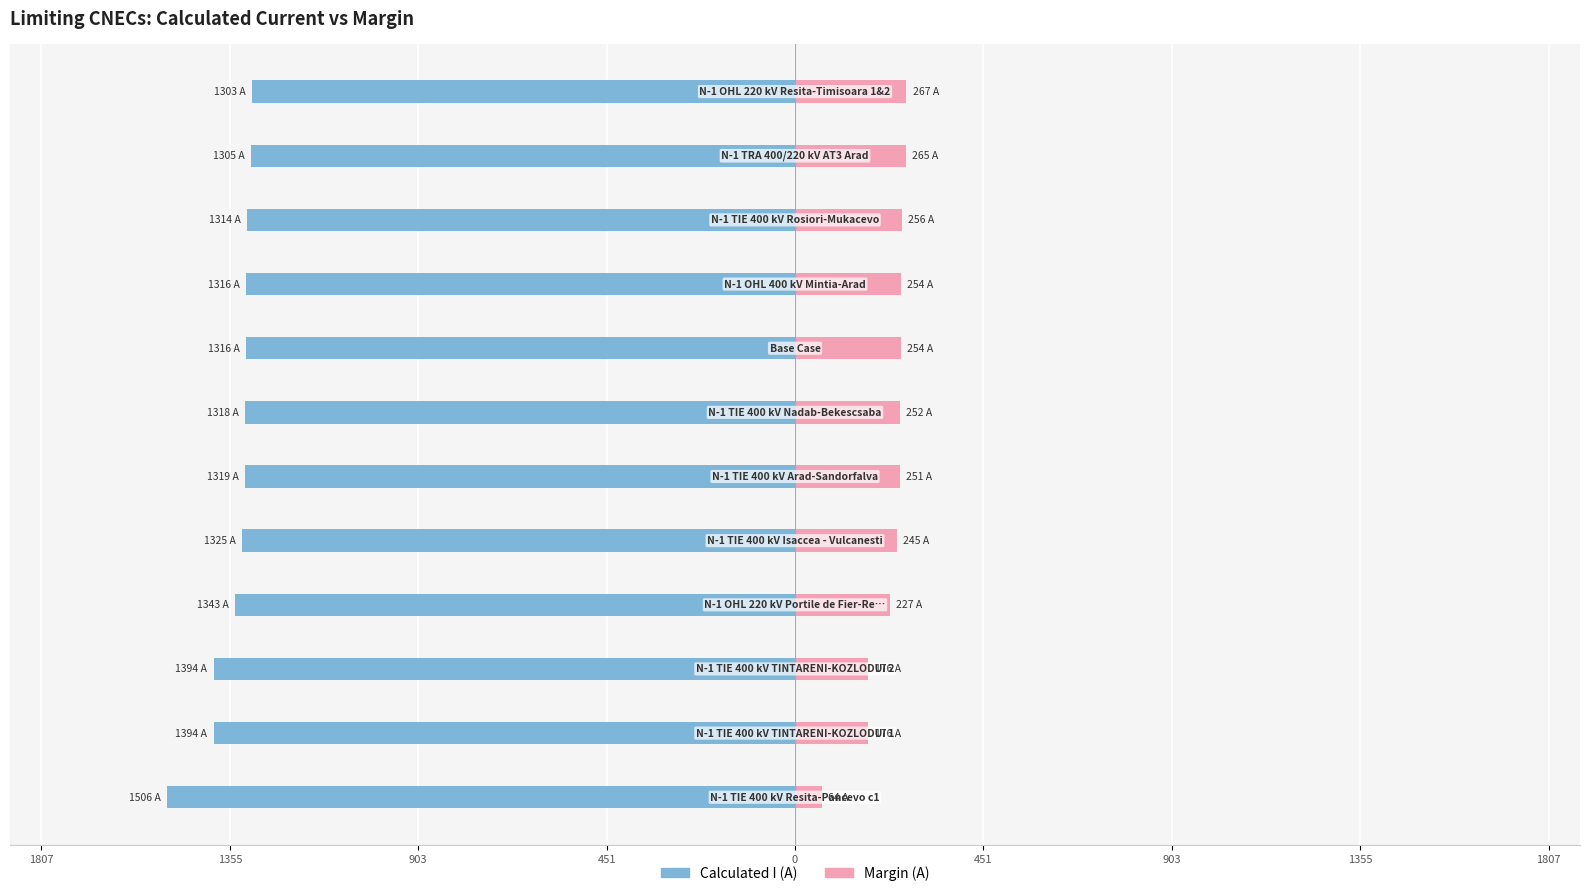

What is the lowest value of the Margin (A) series?

64